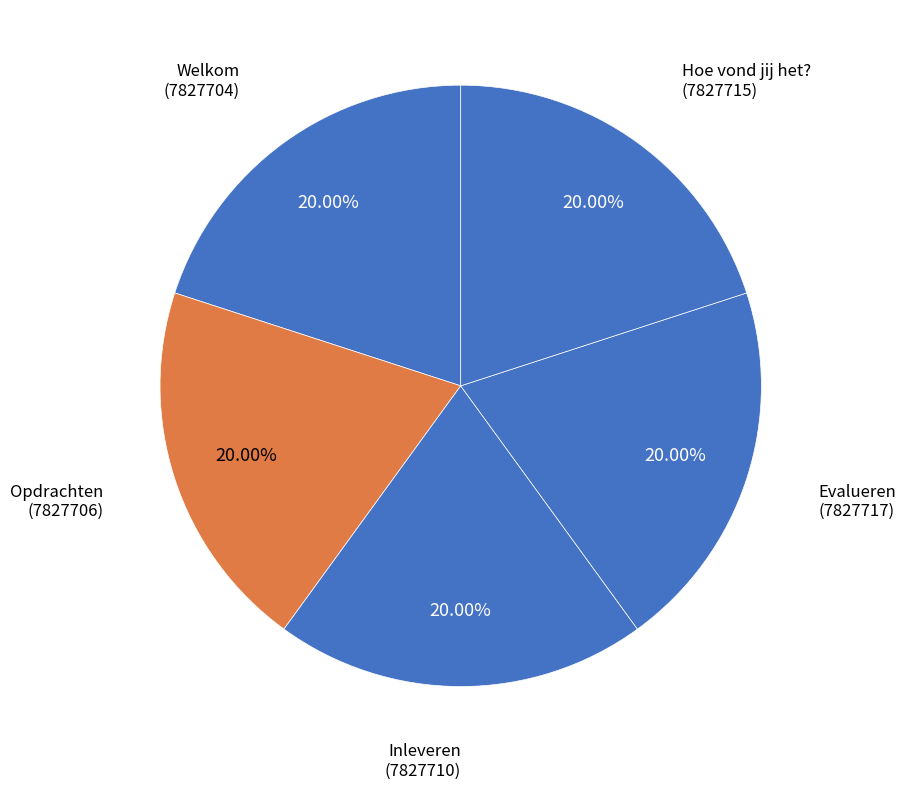

Is there a majority slice in this chart?

No